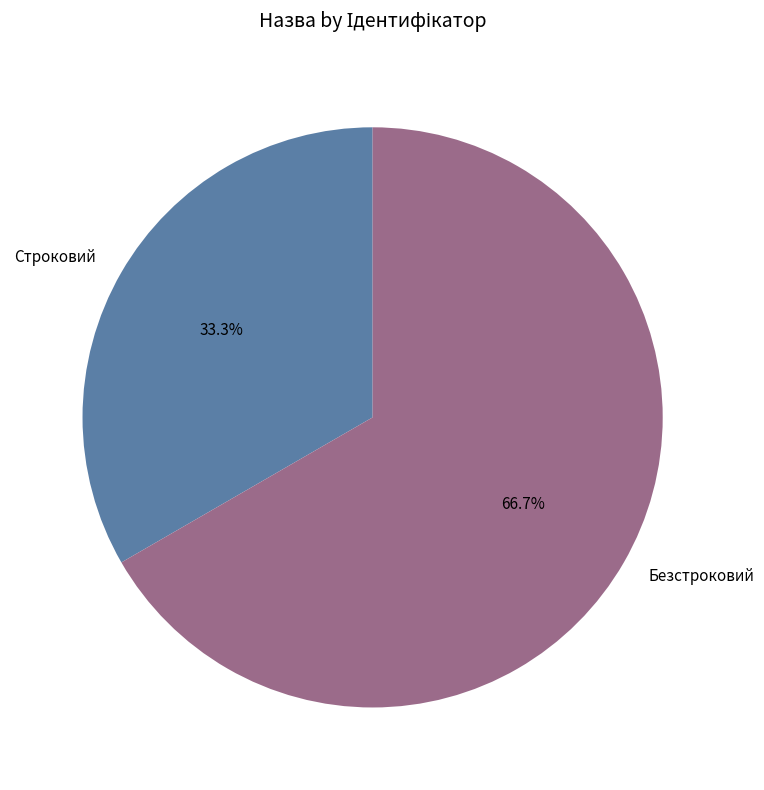

How many segments does this pie chart have?

2